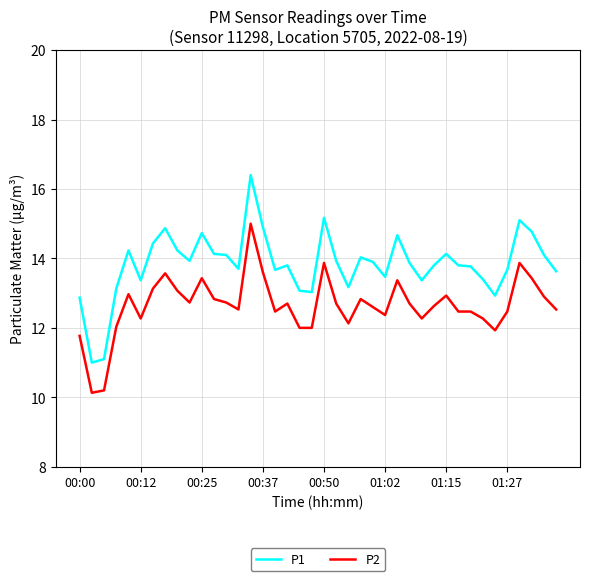

What is the maximum value shown in the chart?

16.4